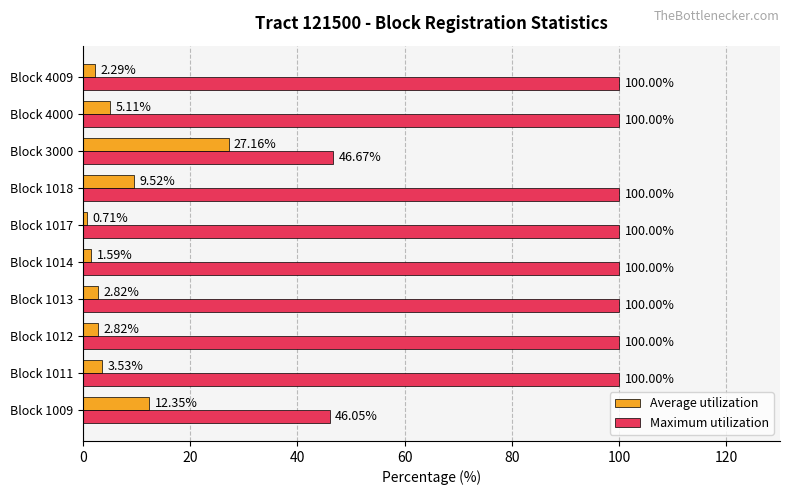

At how many categories does at least one series exceed 93?

8